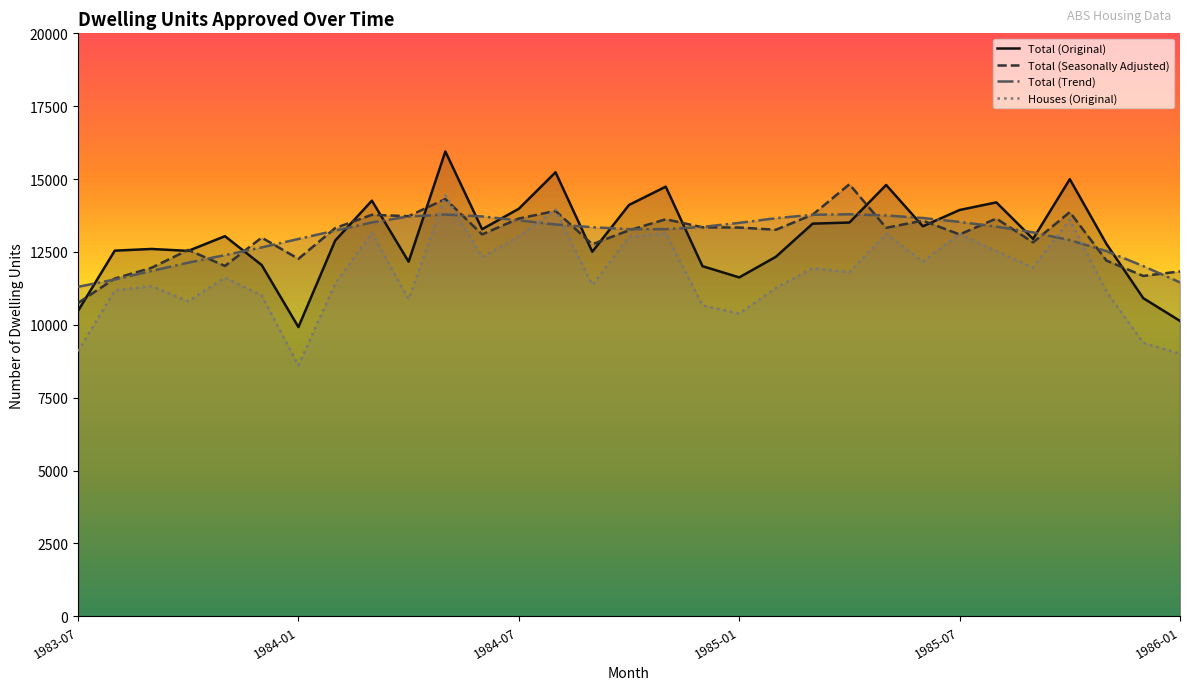

What are all the series names shown in the legend?

Total (Original), Total (Seasonally Adjusted), Total (Trend), Houses (Original)